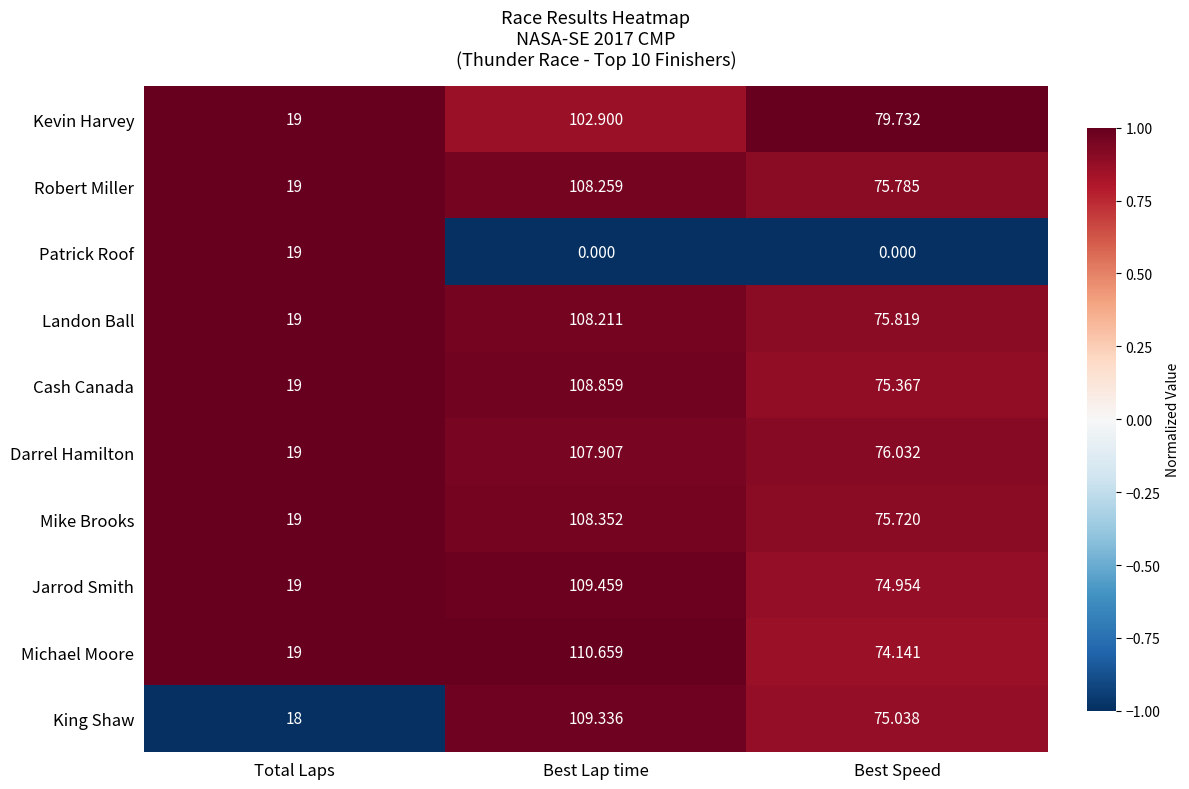

Which label corresponds to the largest value in the chart?

Best Lap time